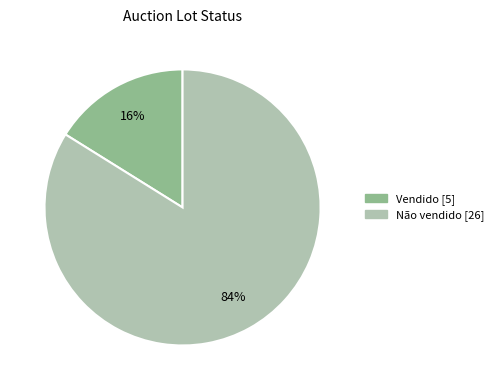

Count the number of slices in the pie.

2